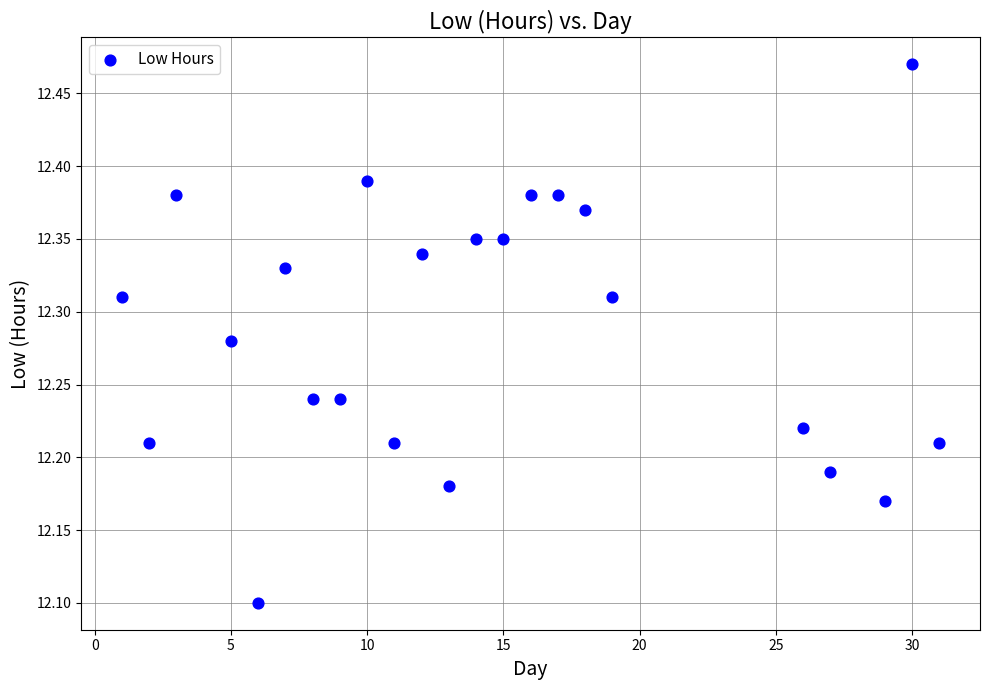

What Y value in the scatter plot is closest to 12?

12.1